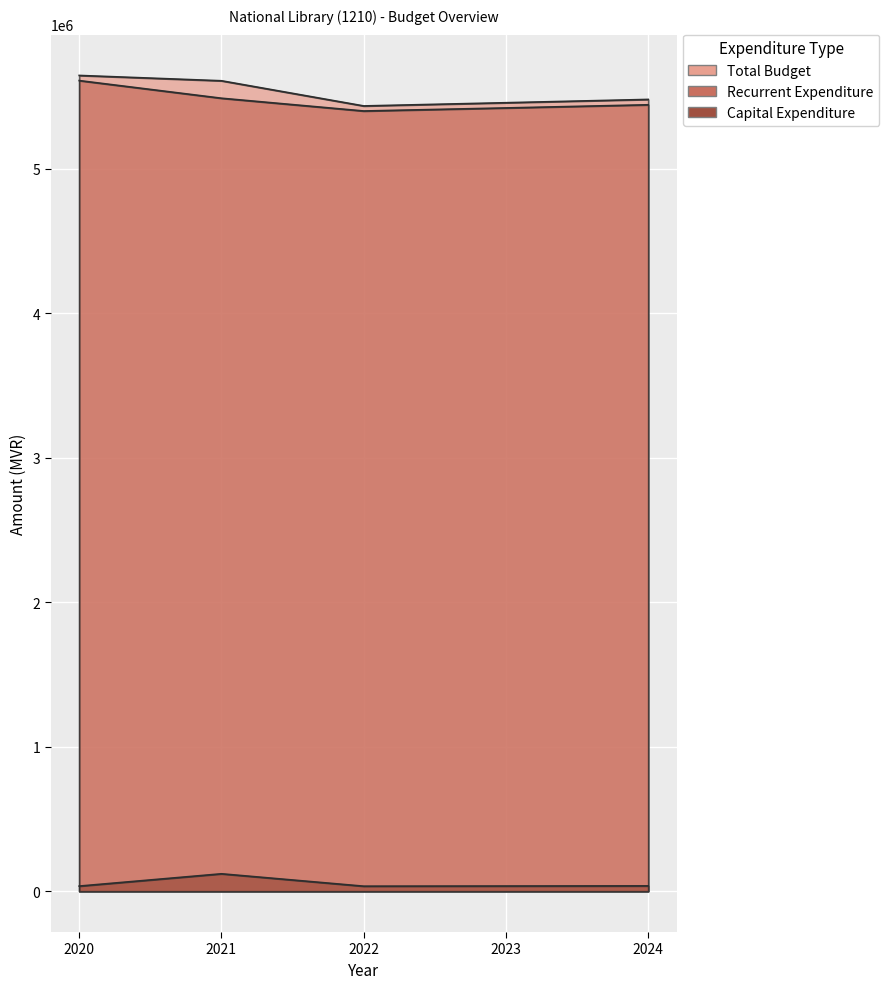

What are all the series names shown in the legend?

Total Budget, Recurrent Expenditure, Capital Expenditure